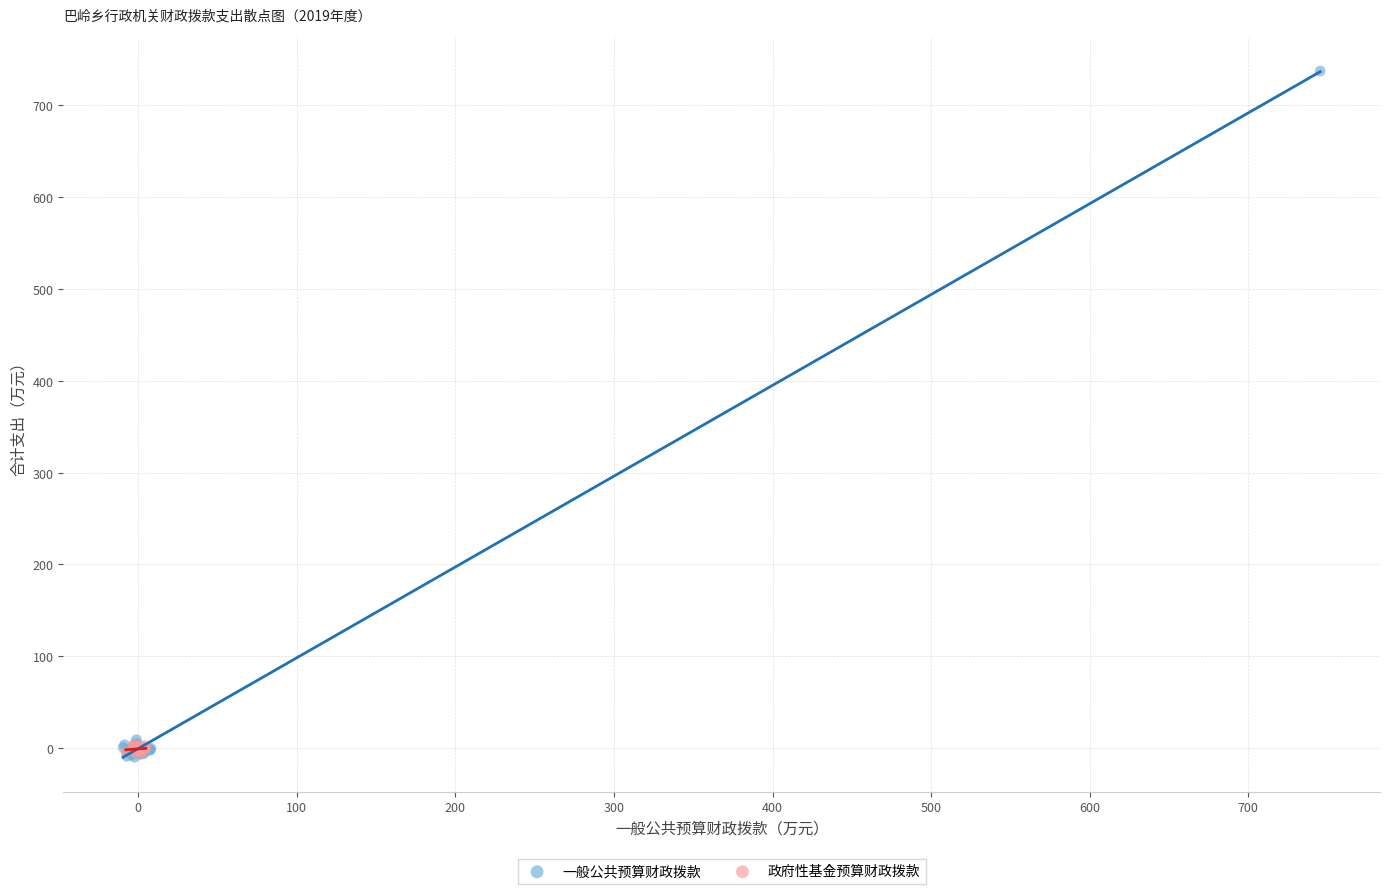

Which series reaches the maximum Y coordinate?

一般公共预算财政拨款